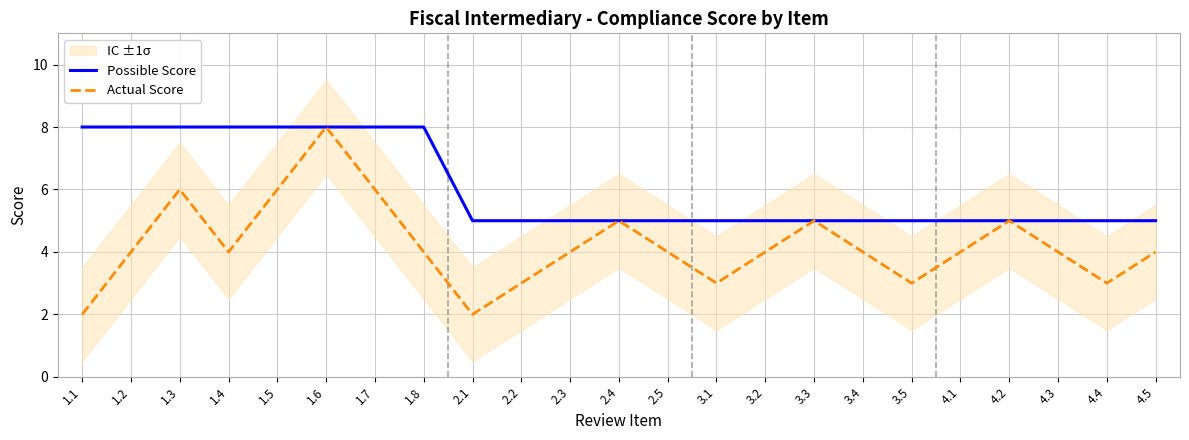

What is the highest value of the Possible Score series?

8